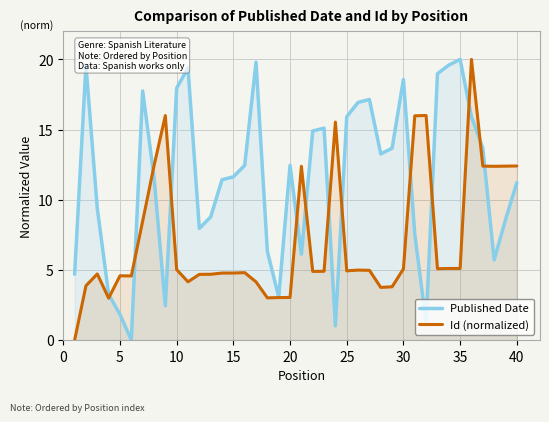

Which series has the largest total across all categories?

Published Date